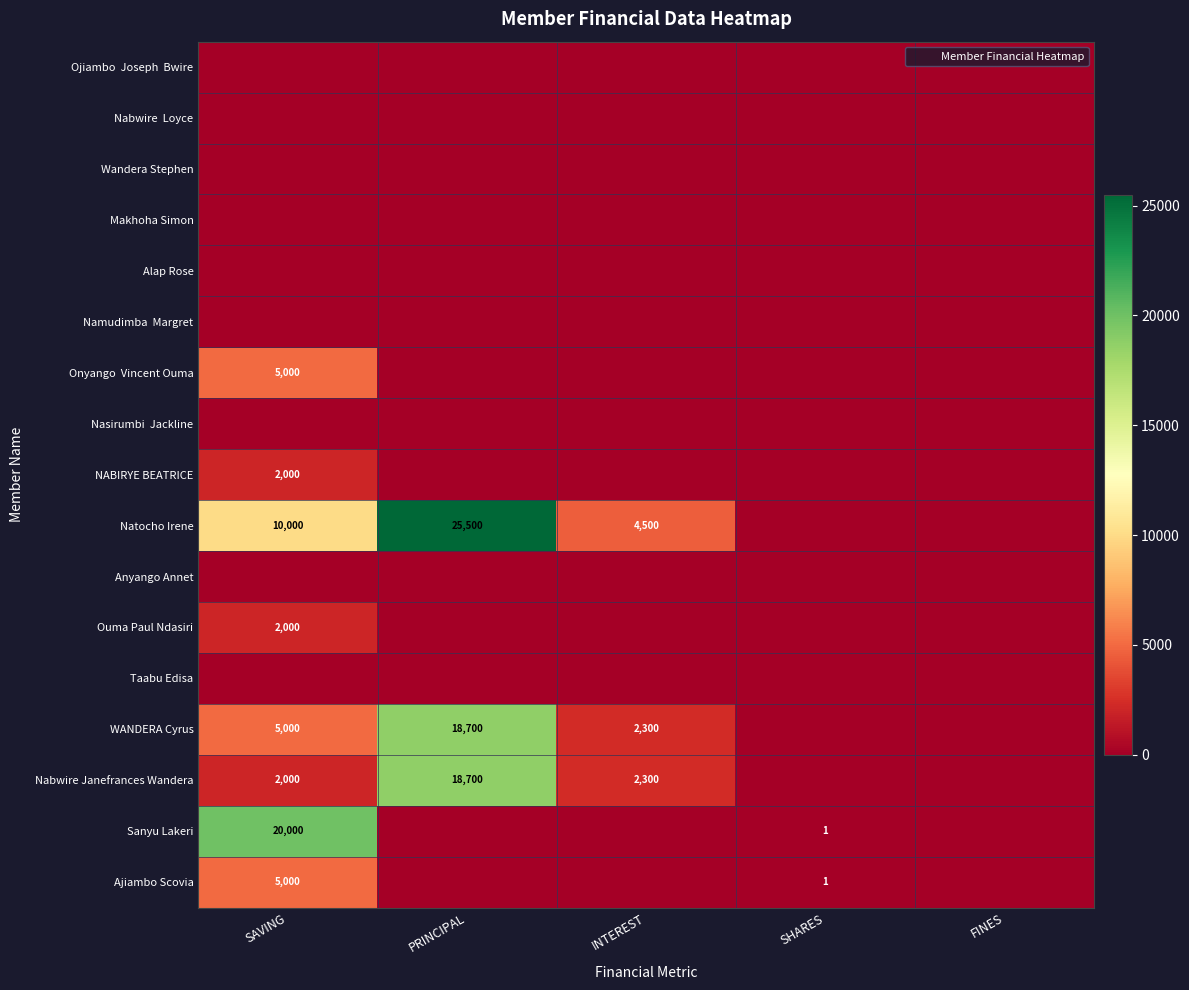

Which category has the lowest value in the Natocho Irene series?

SHARES